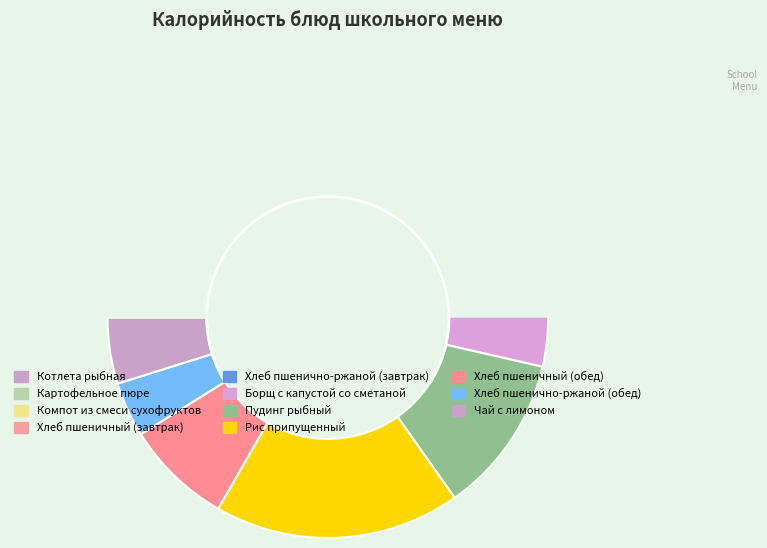

Which has a higher value, Хлеб пшенично-ржаной (обед) or Чай с лимоном?

Чай с лимоном